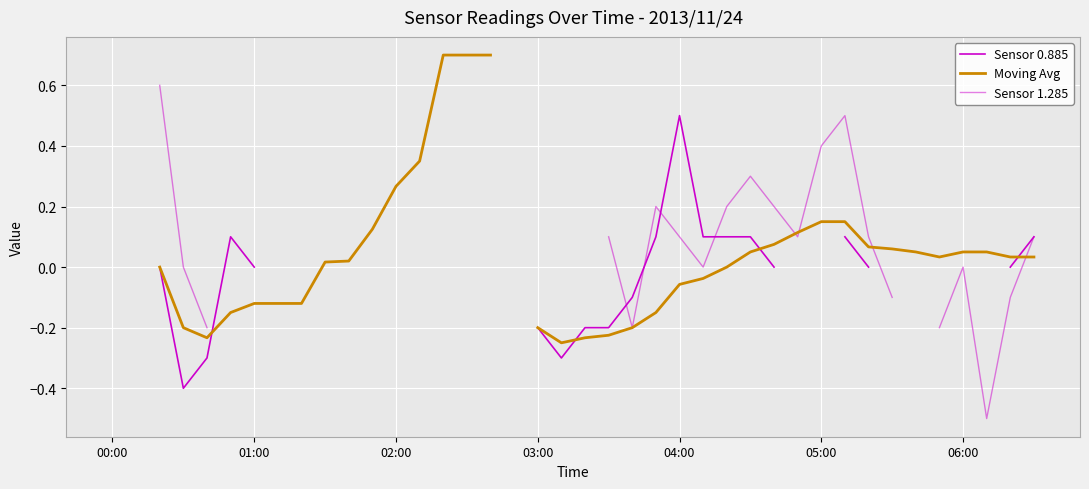

How many values in Moving Avg are above zero?

21